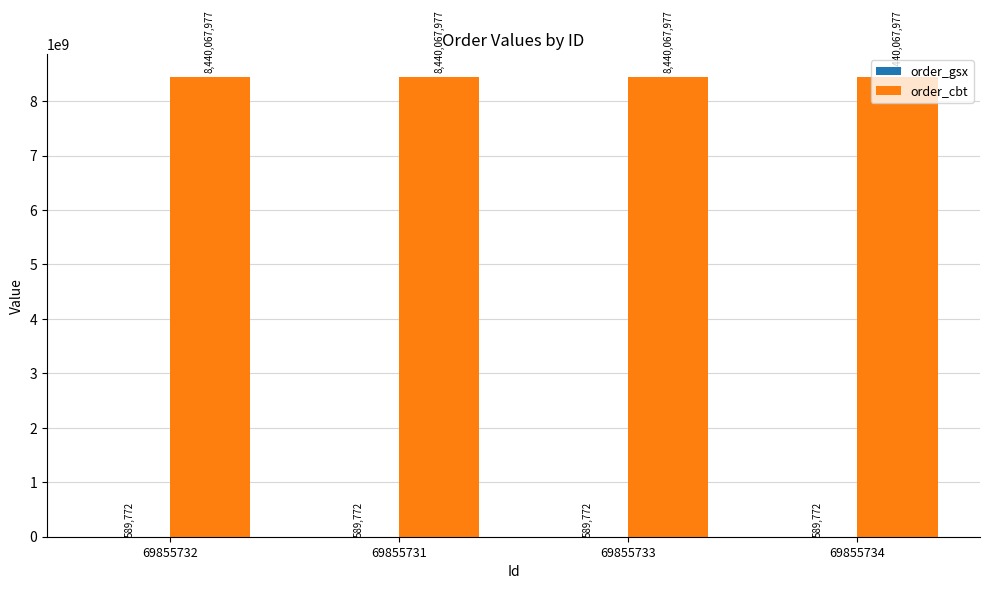

What is the sum of the order_cbt values at 69855732 and 69855734?

16880135954